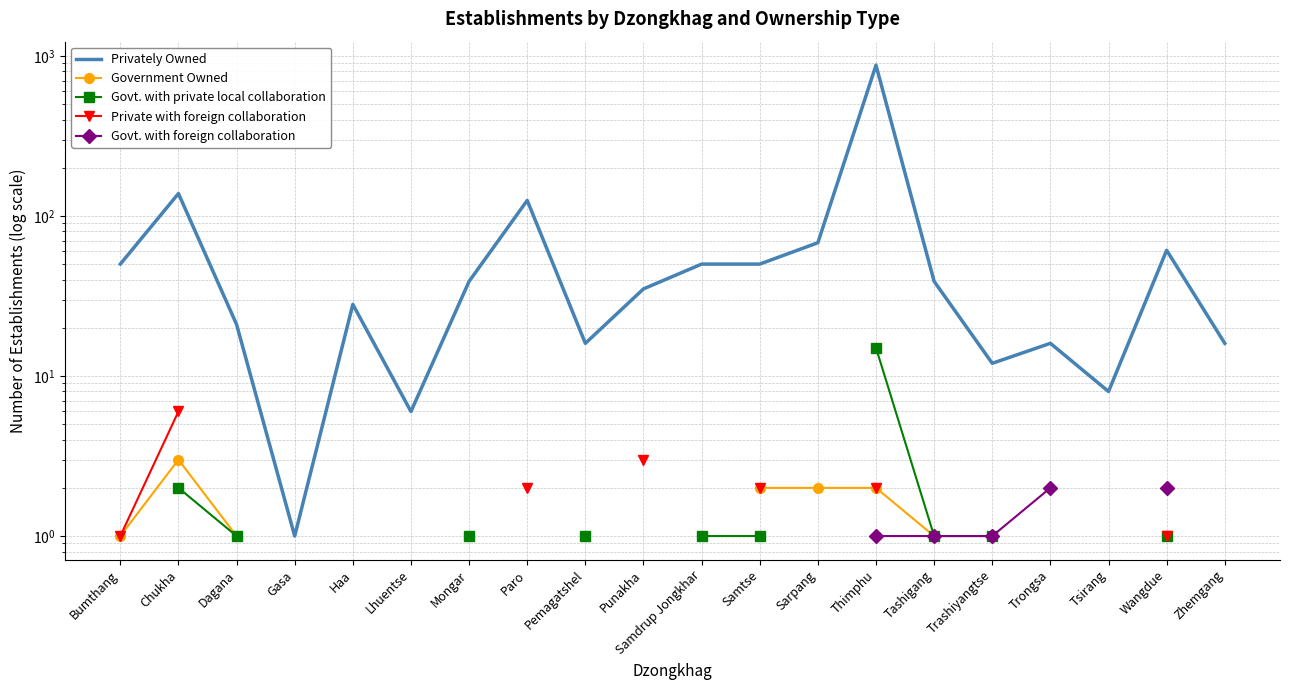

How many lines are shown in the chart?

5